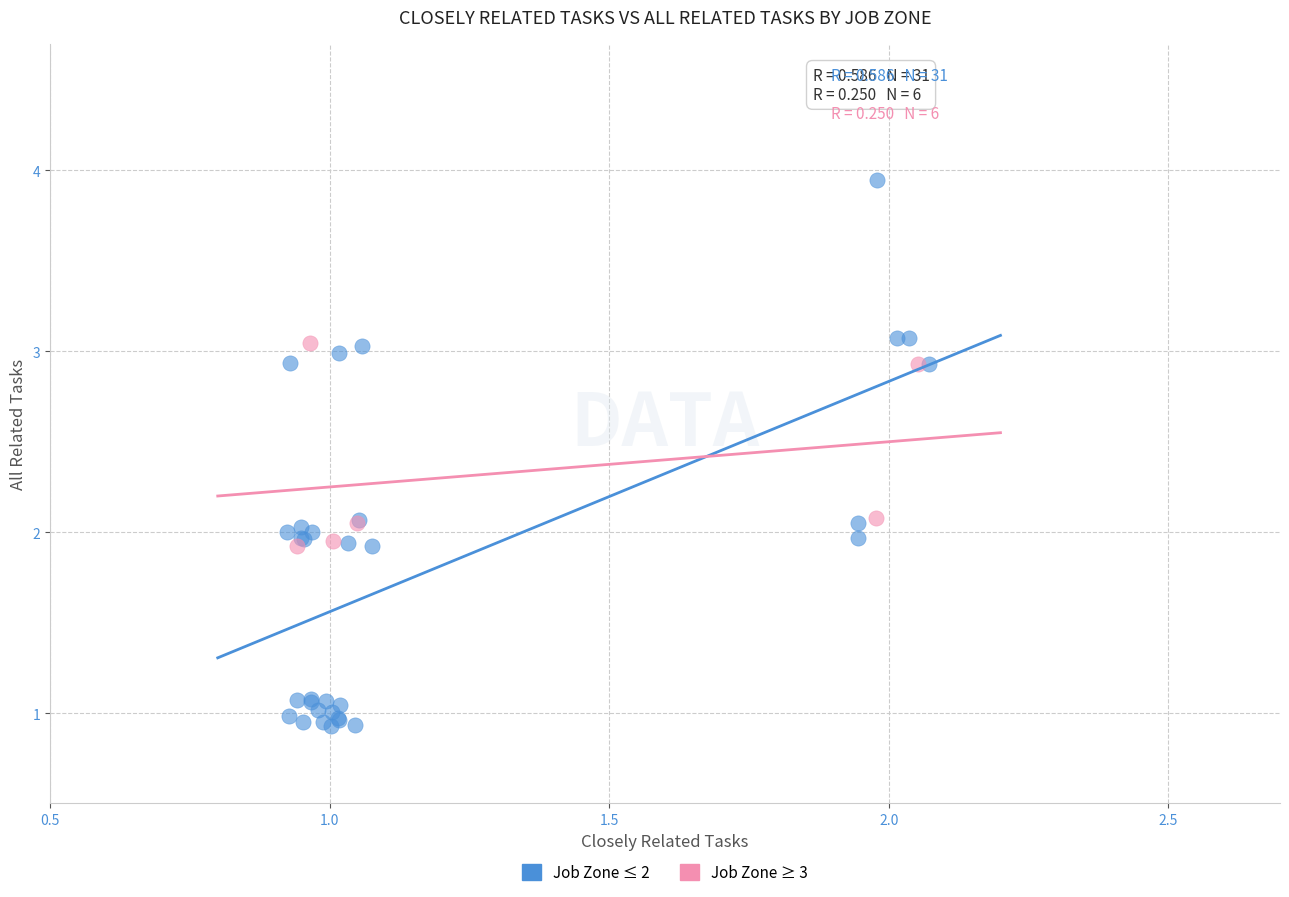

What are all the series names shown in the legend?

Job Zone ≤ 2, Job Zone ≥ 3